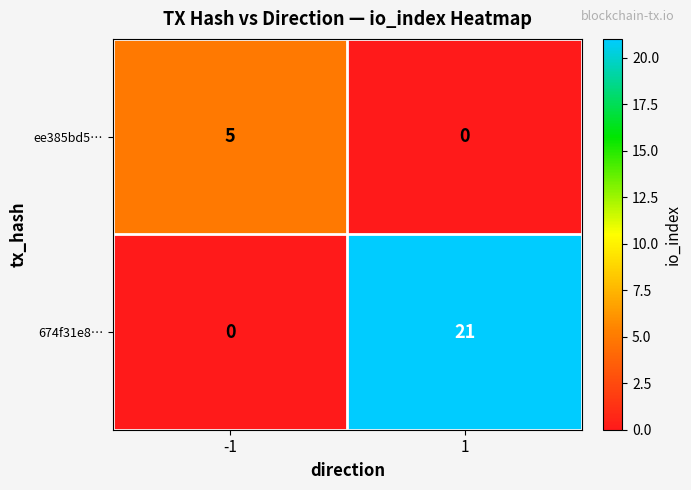

The value of 674f31e8… at -1 is 0. True or false?

True